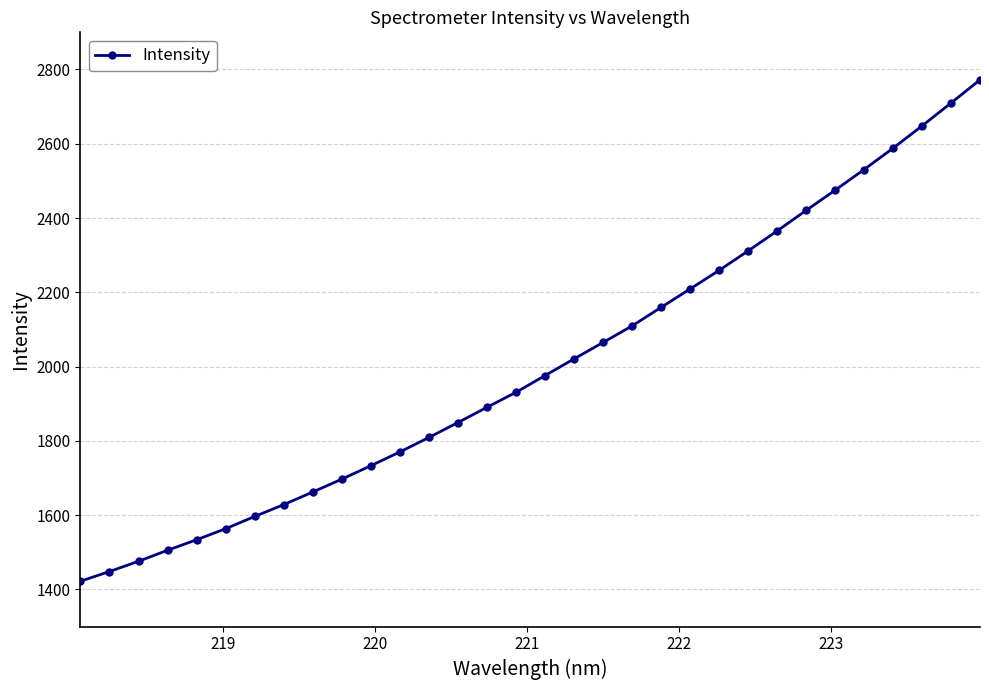

What is the sum of all values?

64134.9